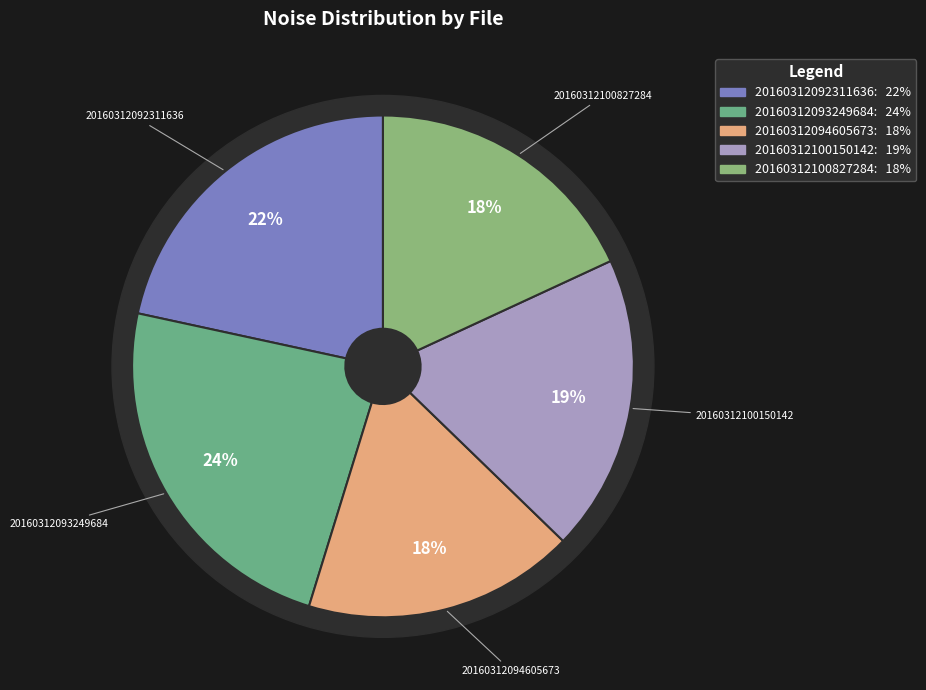

How many segments does this pie chart have?

5